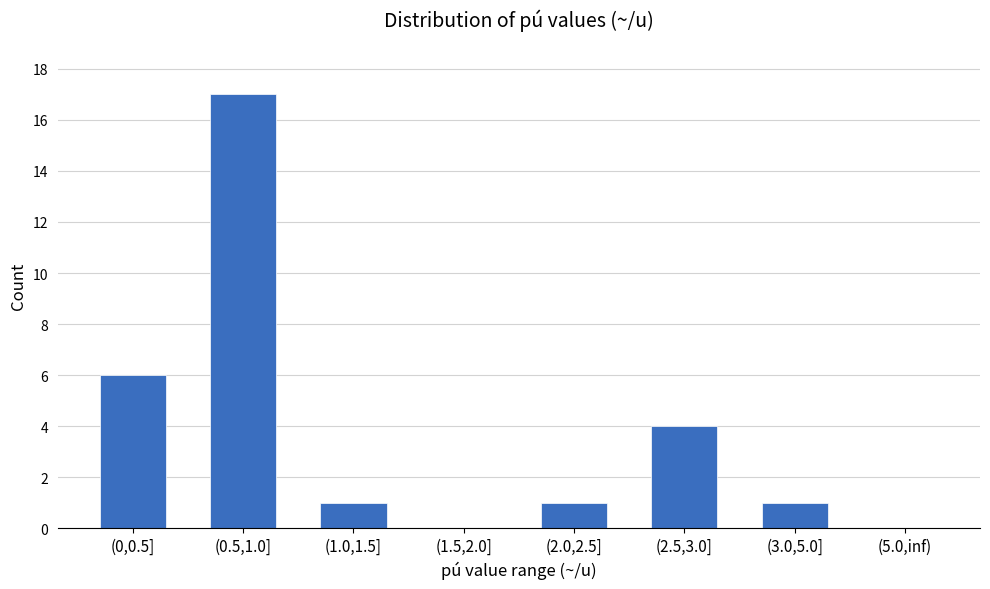

What is the sum of all values?

30